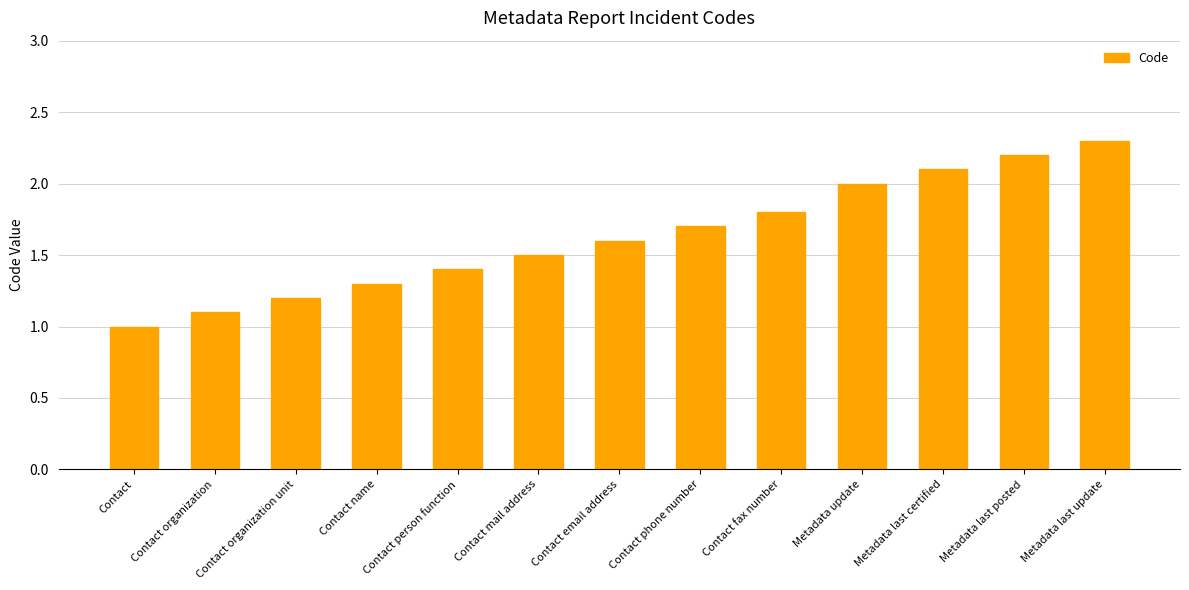

How many values exceed 1?

12